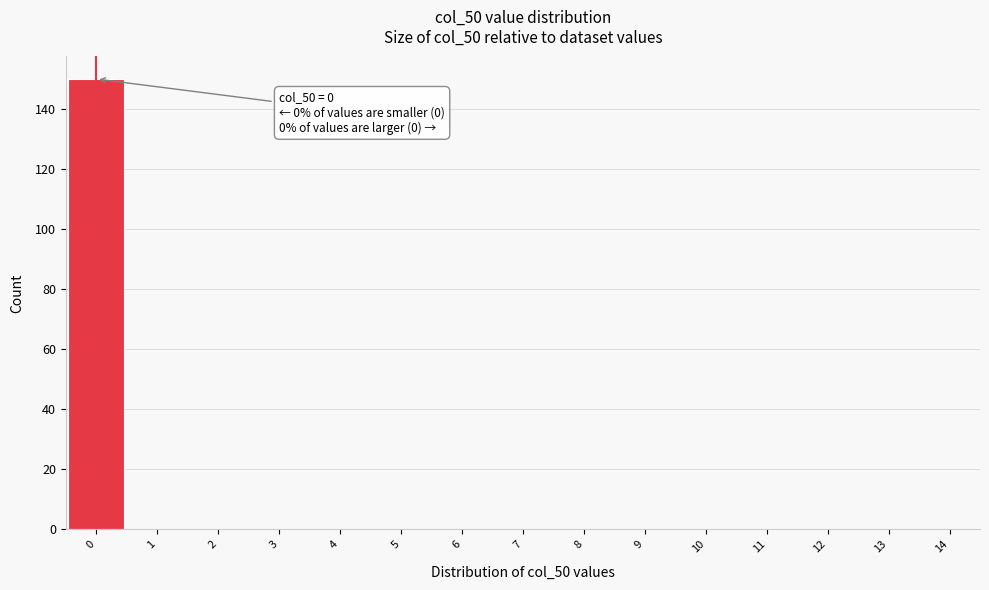

Which range on the x-axis has the tallest bar?

-0.5 to 0.5